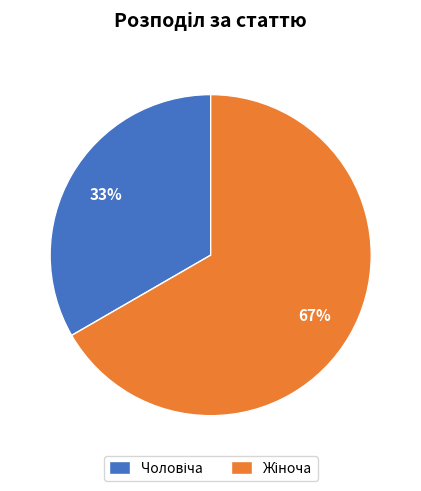

To the nearest percent, what is the average slice percentage?

50%